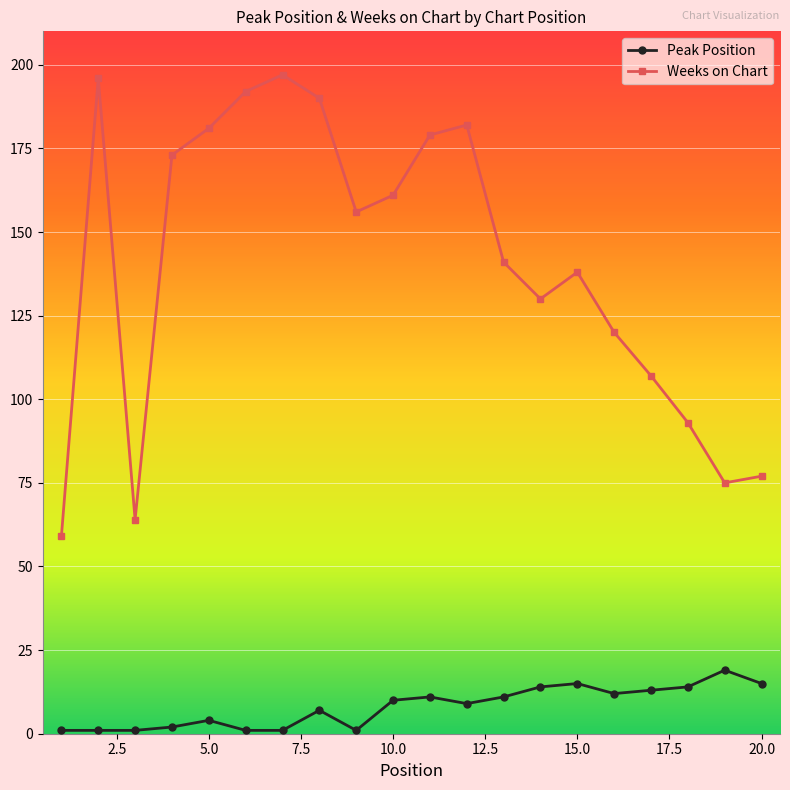

How many categories are shown in the chart?

20